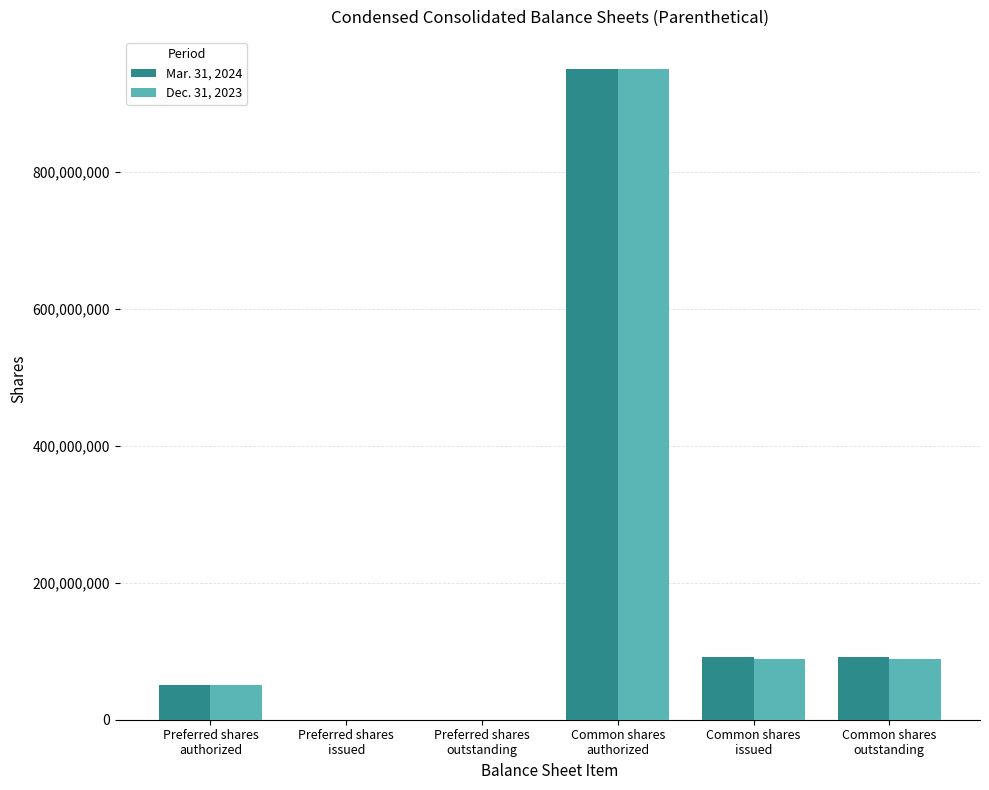

Read the Dec. 31, 2023 value at Common shares
issued.

88869463